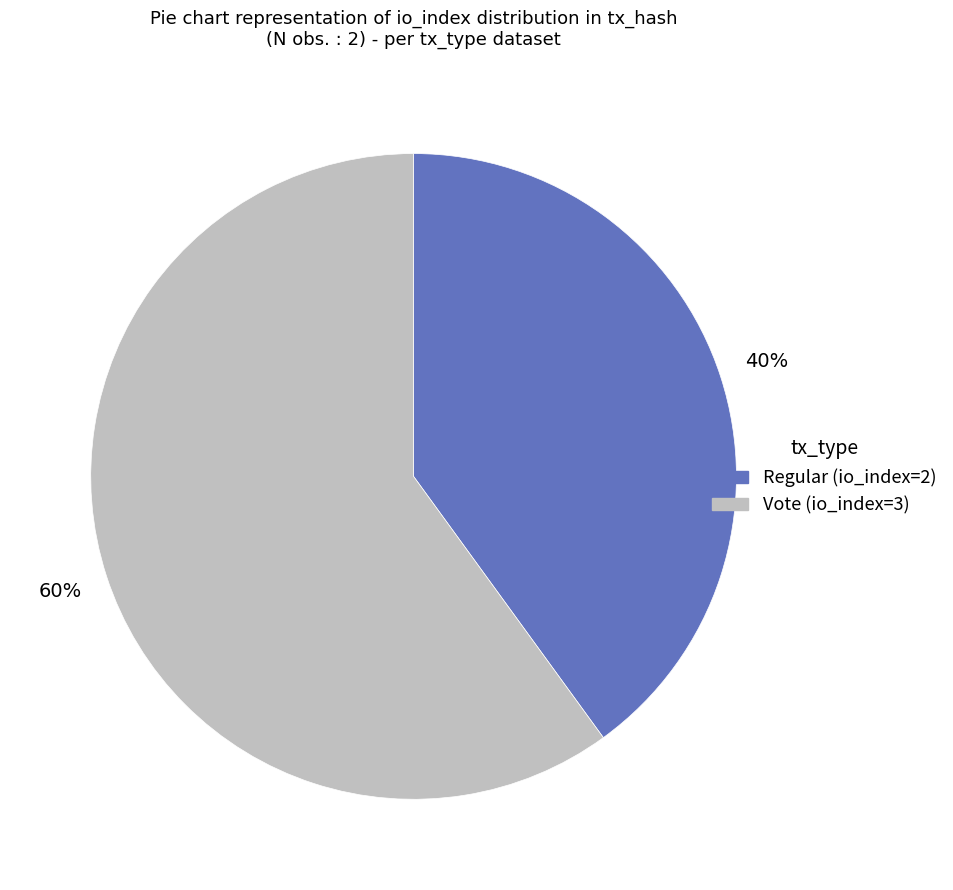

To the nearest percent, what percentage of the pie is Vote?

60%